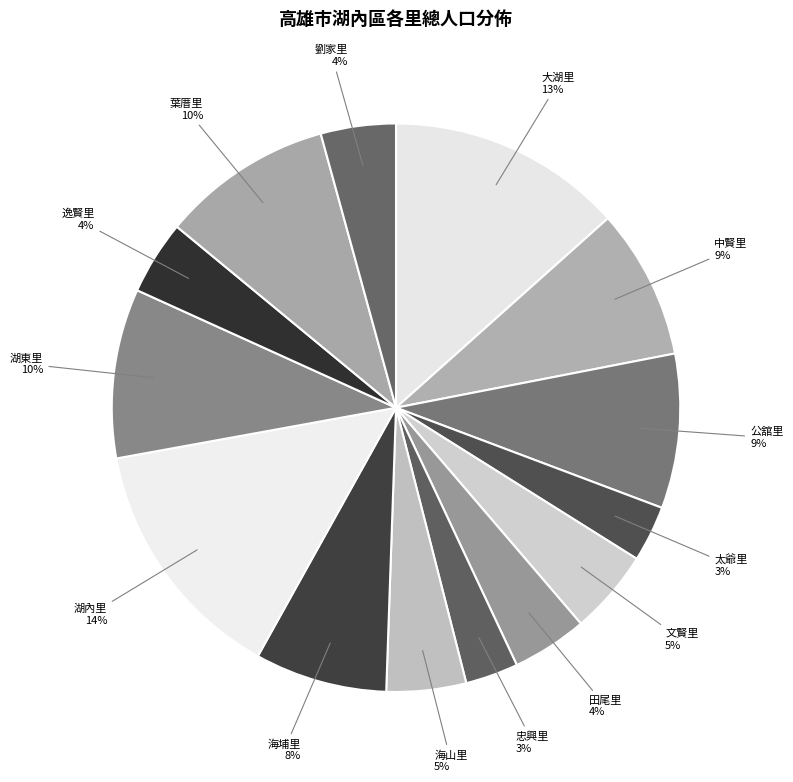

True or false: 湖內里 accounts for 23% of the total.

False